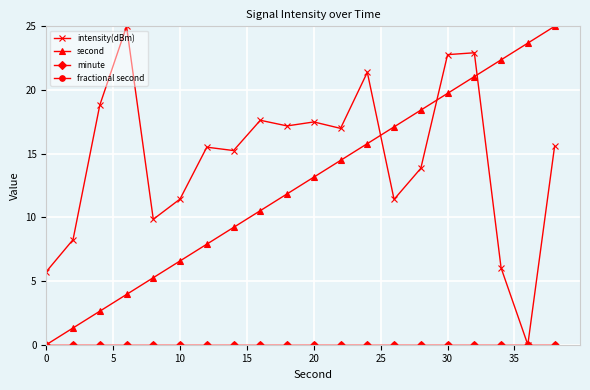

True or false: second and minute intersect in this chart.

False